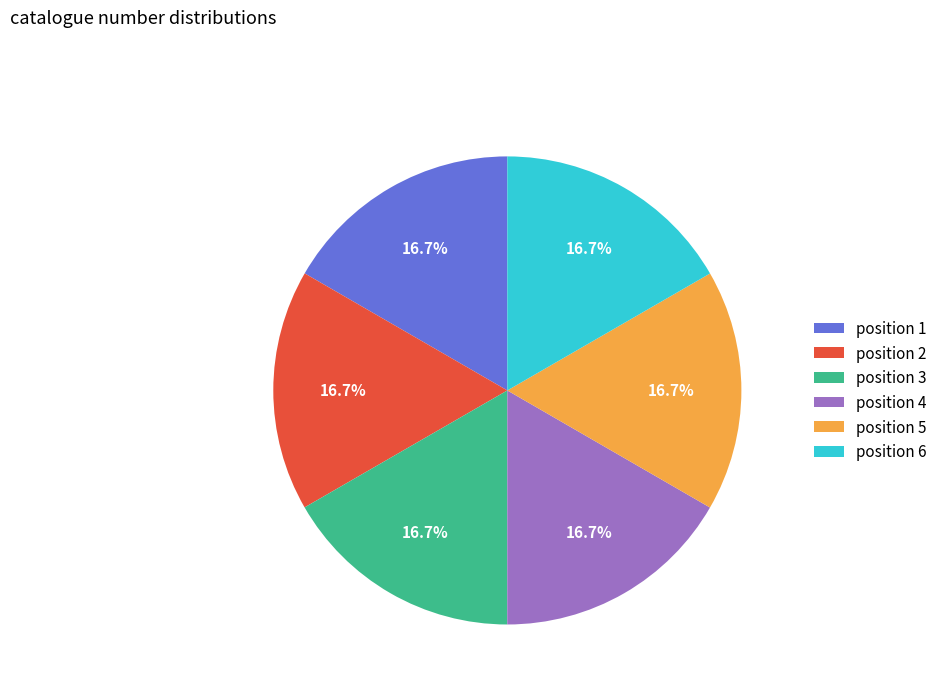

What is the ratio of the value at position 2 to the value at position 3?

1.0